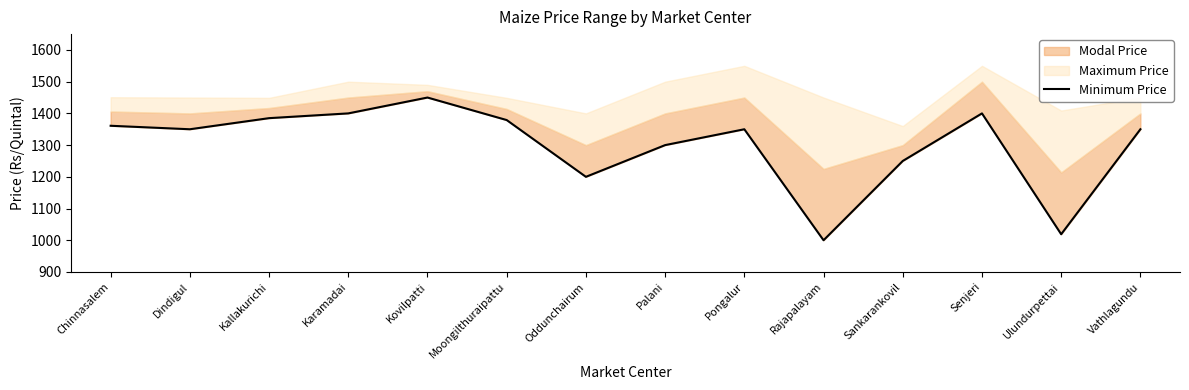

Where does the data first go above 1350?

Chinnasalem